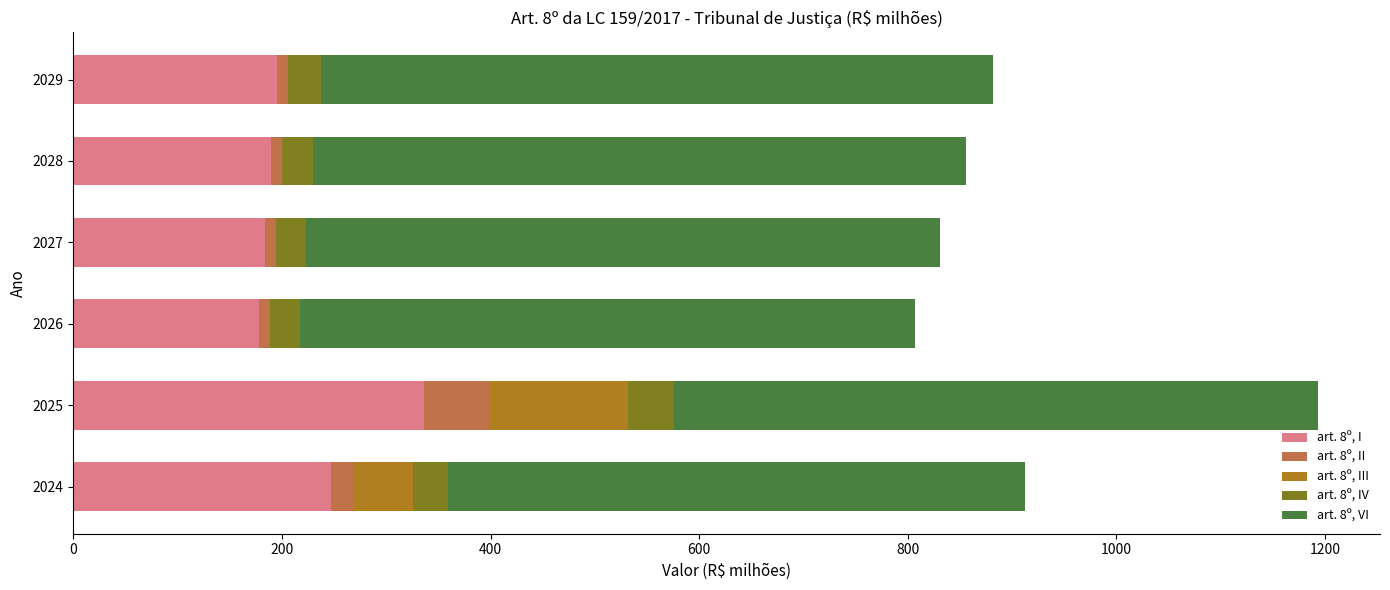

What is the sum of all art. 8º, I values?

1329.9